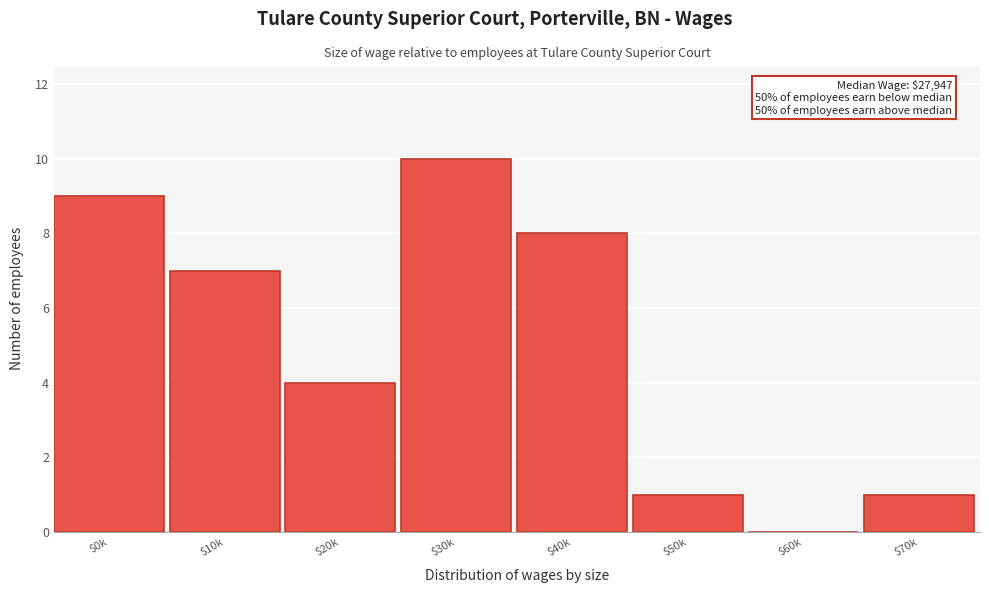

Is it true that the value at $50k is 2?

False